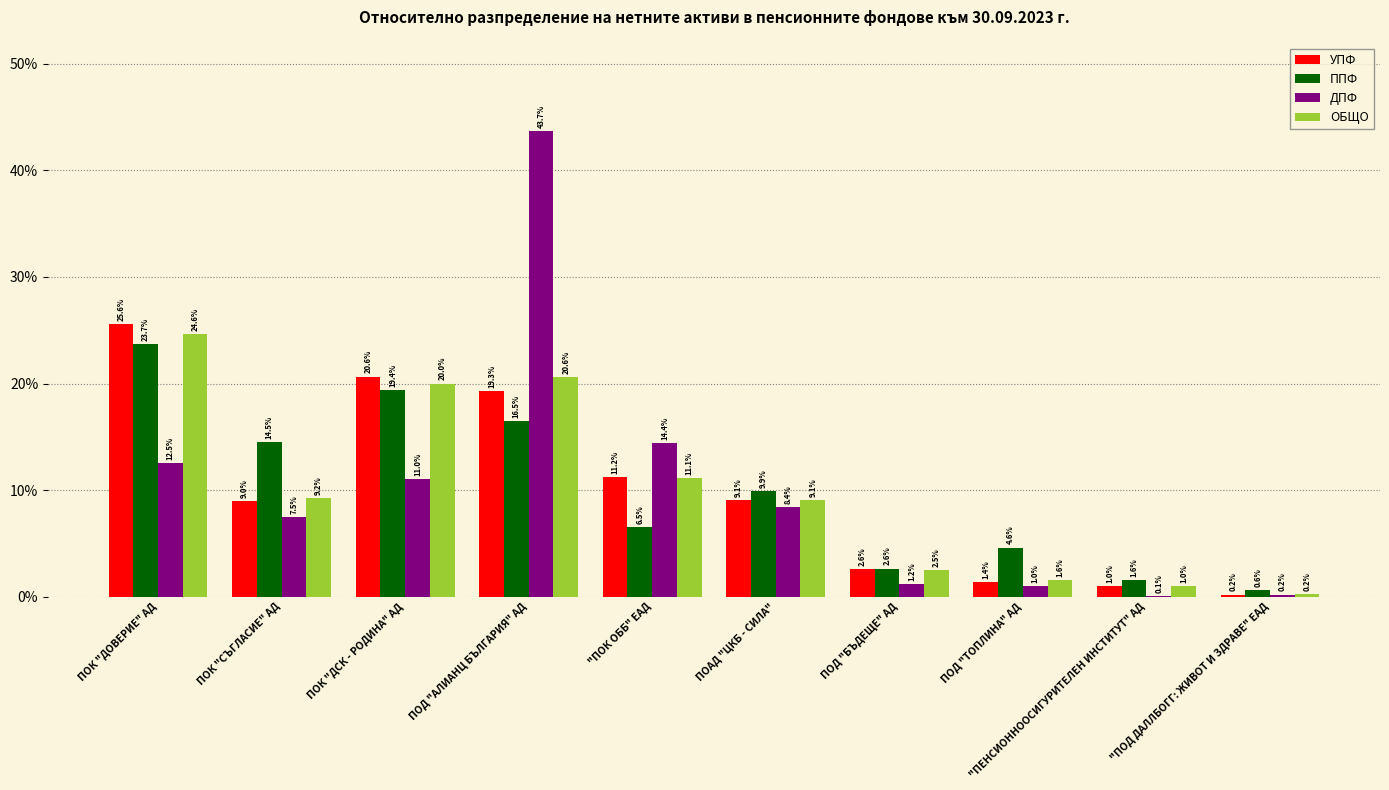

What is the maximum value for ОБЩО?

24.6